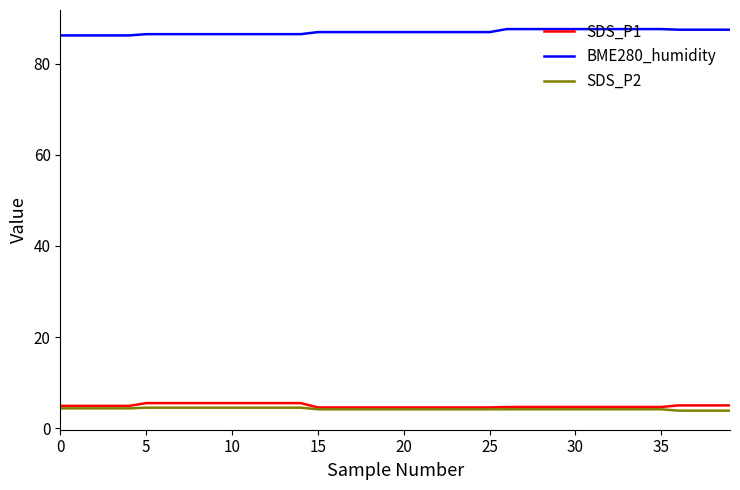

What is the greatest value displayed?

87.6